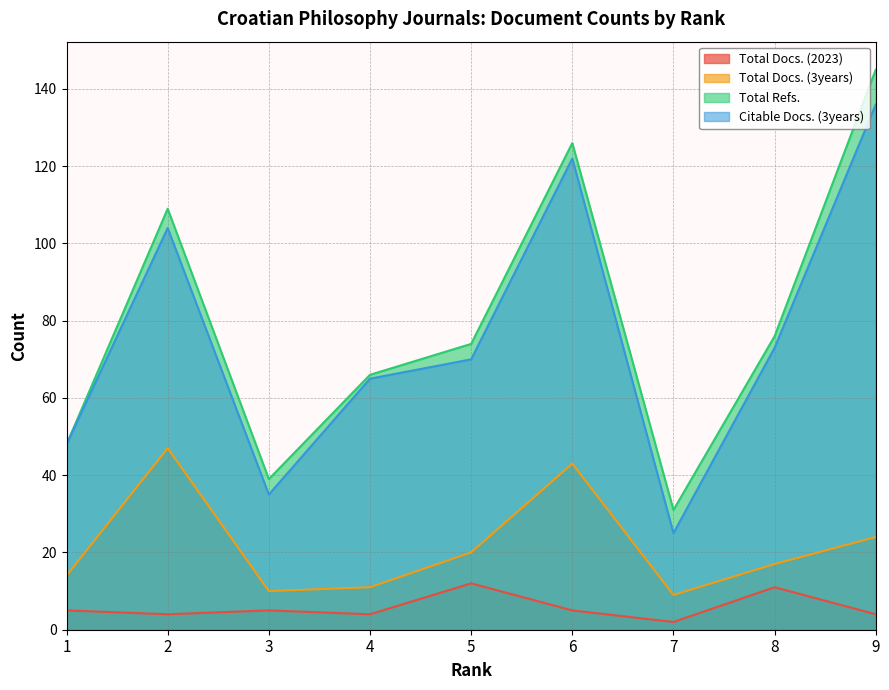

What is the minimum value for Total Docs. (2023)?

2